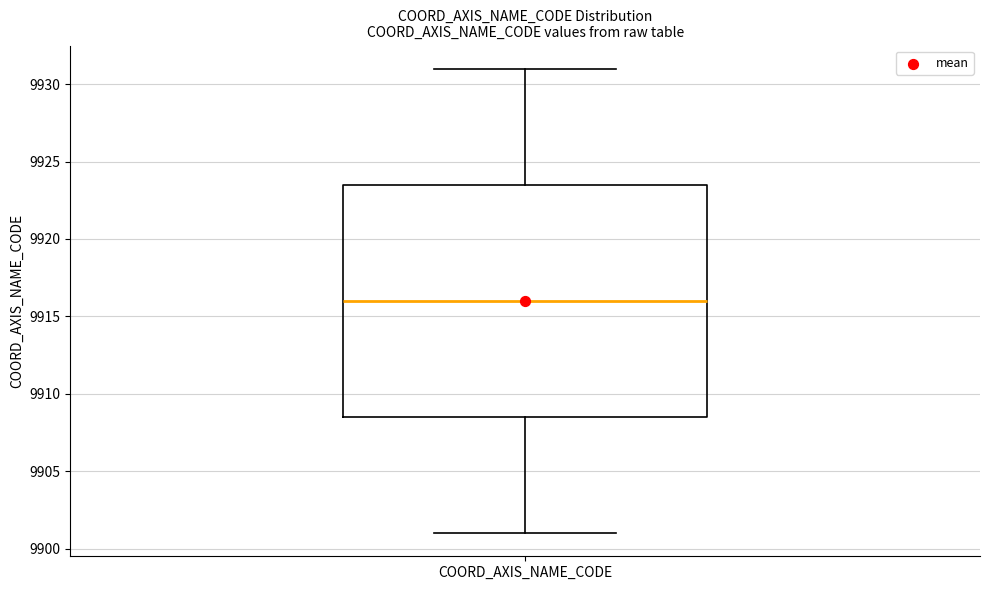

Transcribe this box plot: give where the median line is, the range the box spans, and where the two whiskers end, as read against the y-axis. The values are not printed on the chart, so give them approximately, as read against the axis.

median 9916.0, box 9908.5 to 9923.5, whiskers 9901.0 to 9931.0